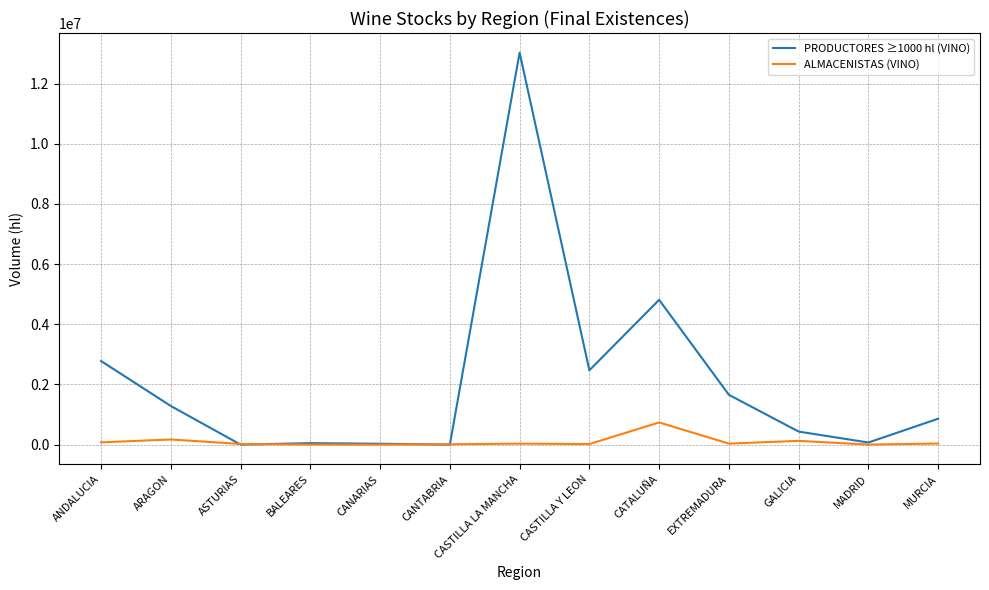

What is the maximum value shown in the chart?

13033469